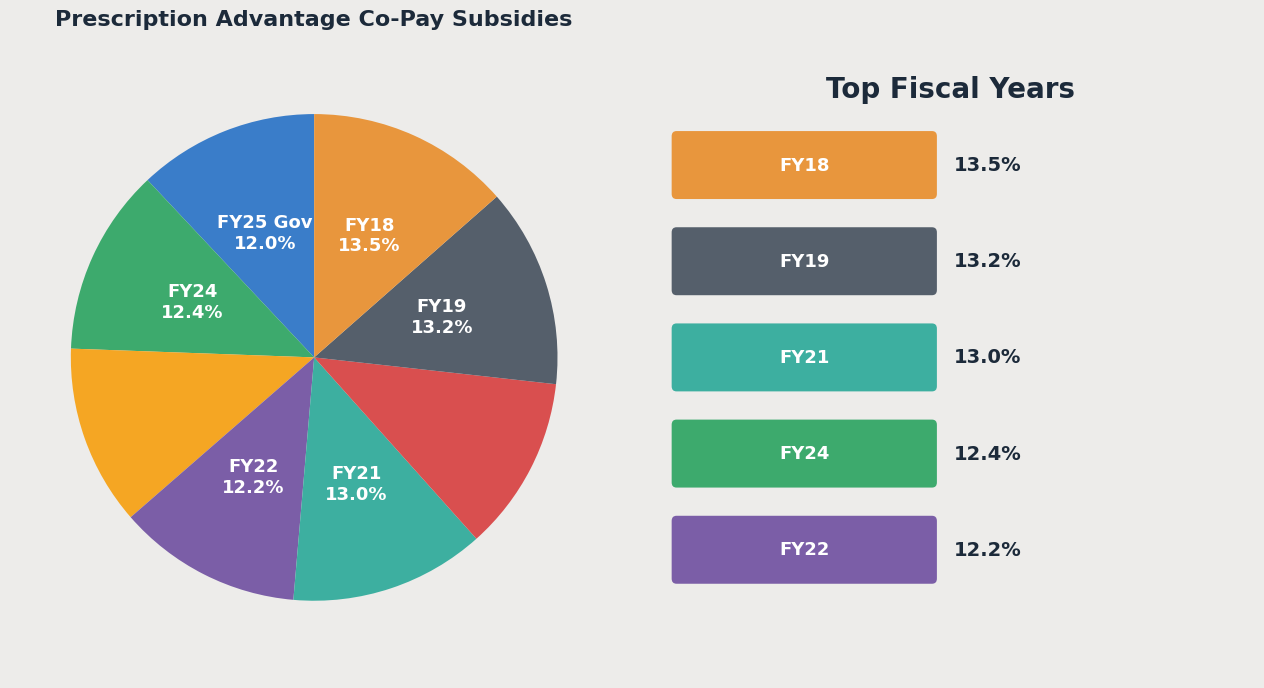

How many segments does this pie chart have?

8